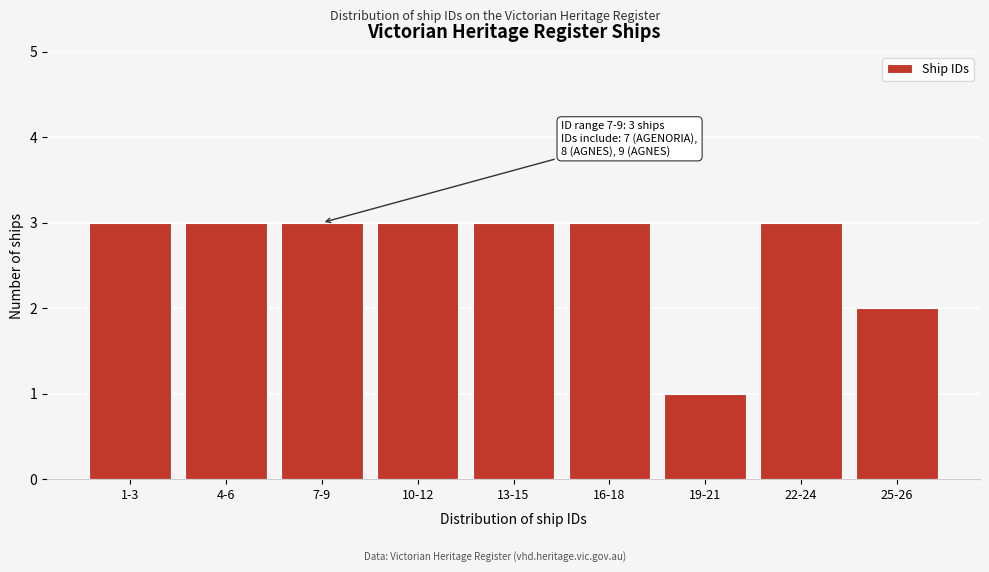

Reading left to right, what are all the values shown in this chart?

3	3	3	3	3	3	1	3	2